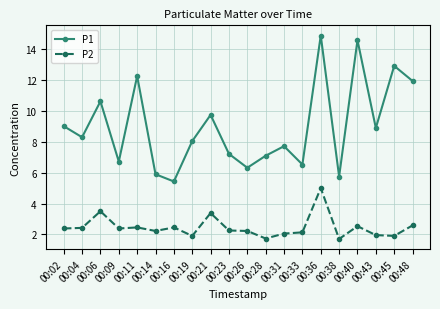

True or false: P2 and P1 cross at least once.

False